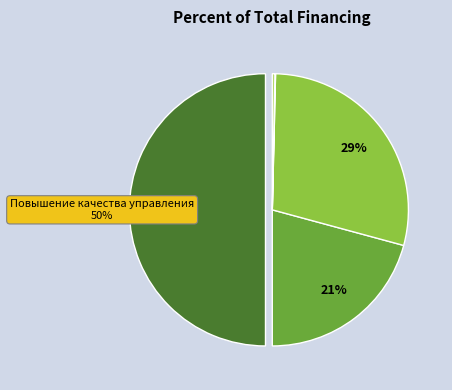

To the nearest percent, what is the difference between the largest and smallest slice percentages?

50%